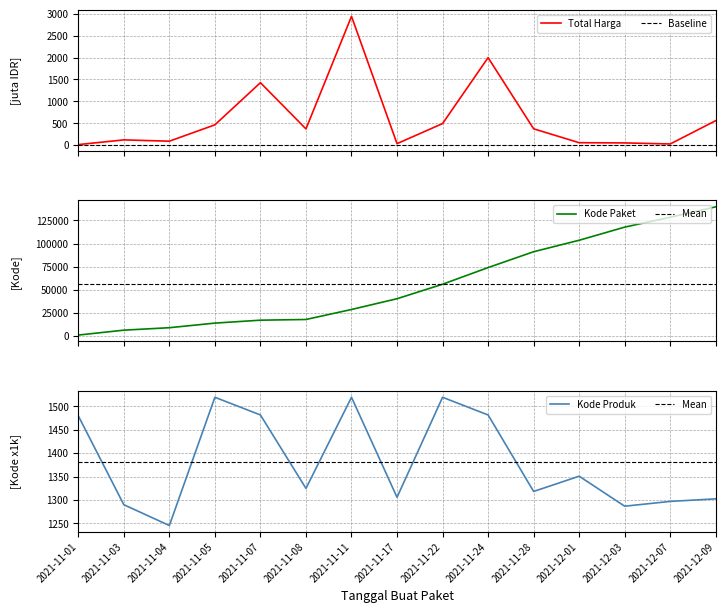

Is the value of kode_produk at 2021-11-28 greater than the value of total_harga at 2021-12-03?

Yes